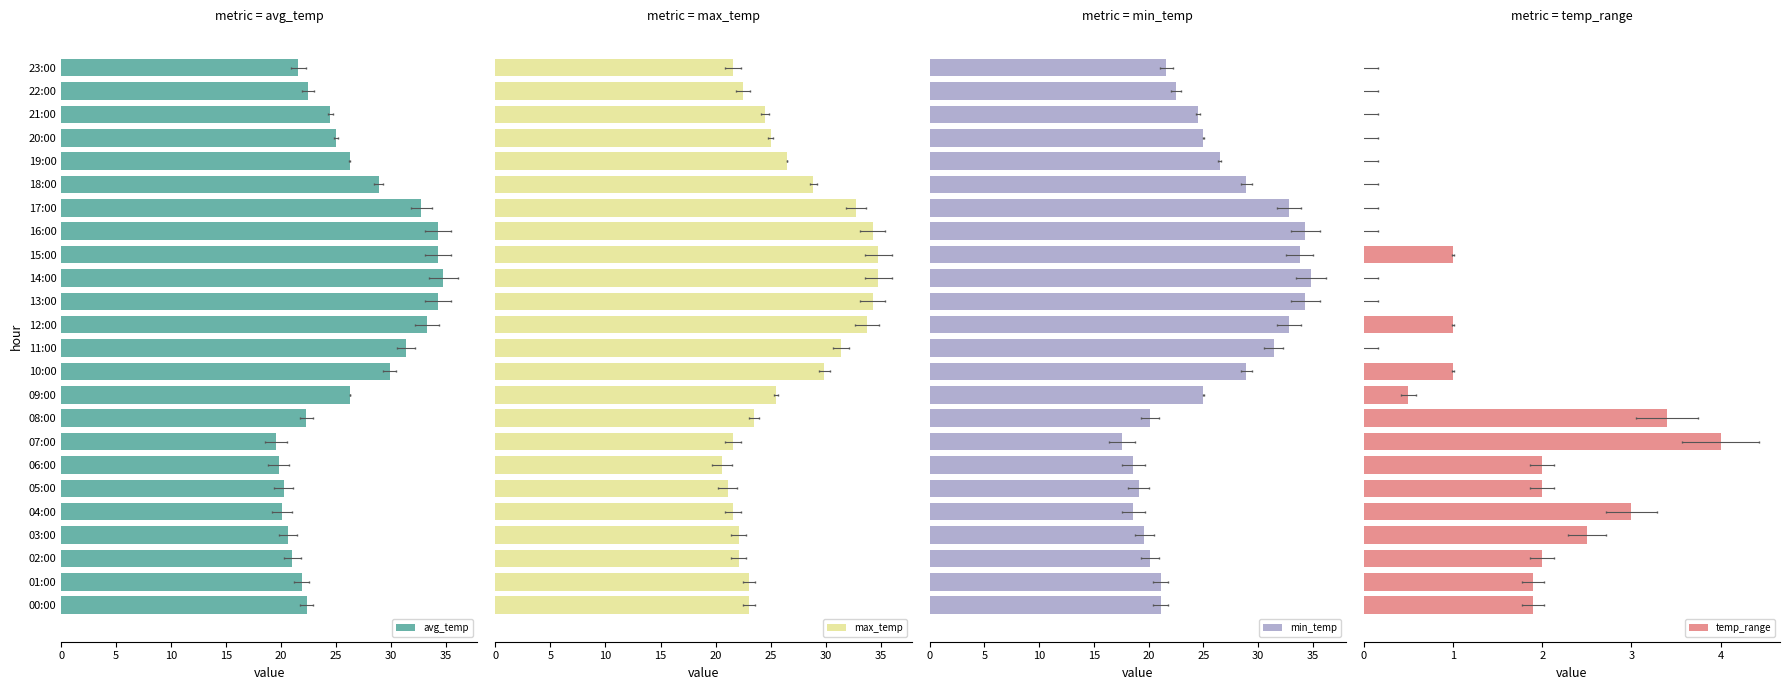

What is the average value of the temp_range series?

1.1